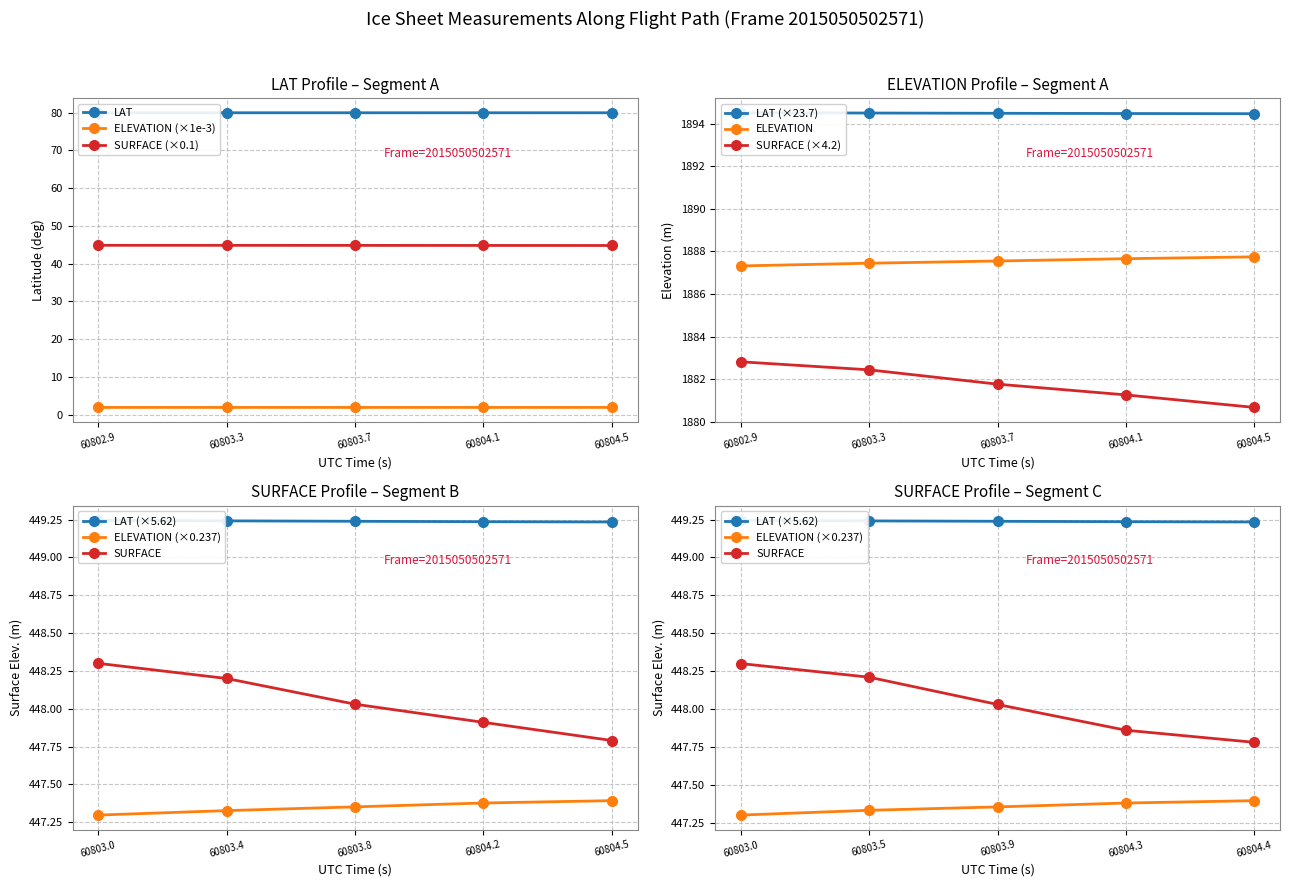

Which series has the widest spread of values?

SURFACE